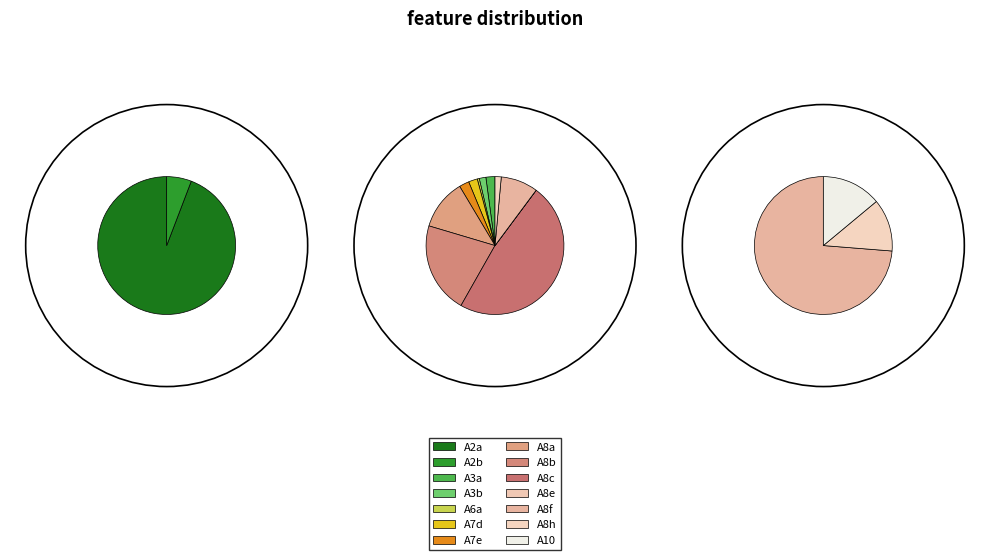

What percentage do A3a and A8a together represent?

13.0%